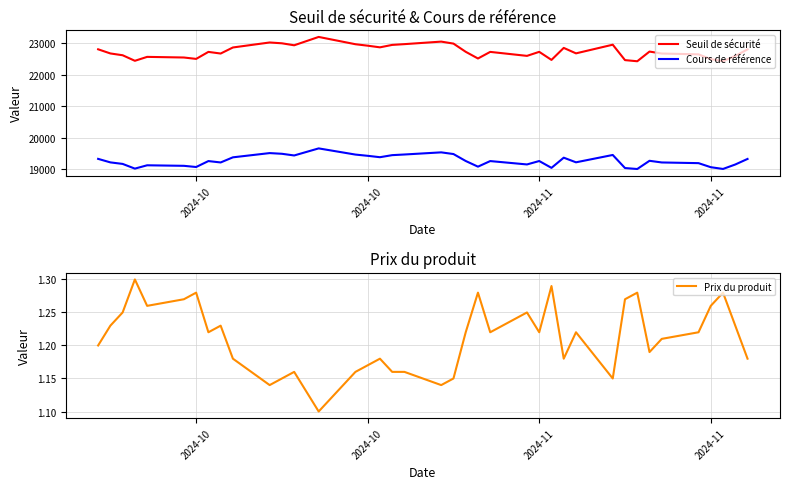

True or false: Cours de référence and Prix du produit intersect in this chart.

False